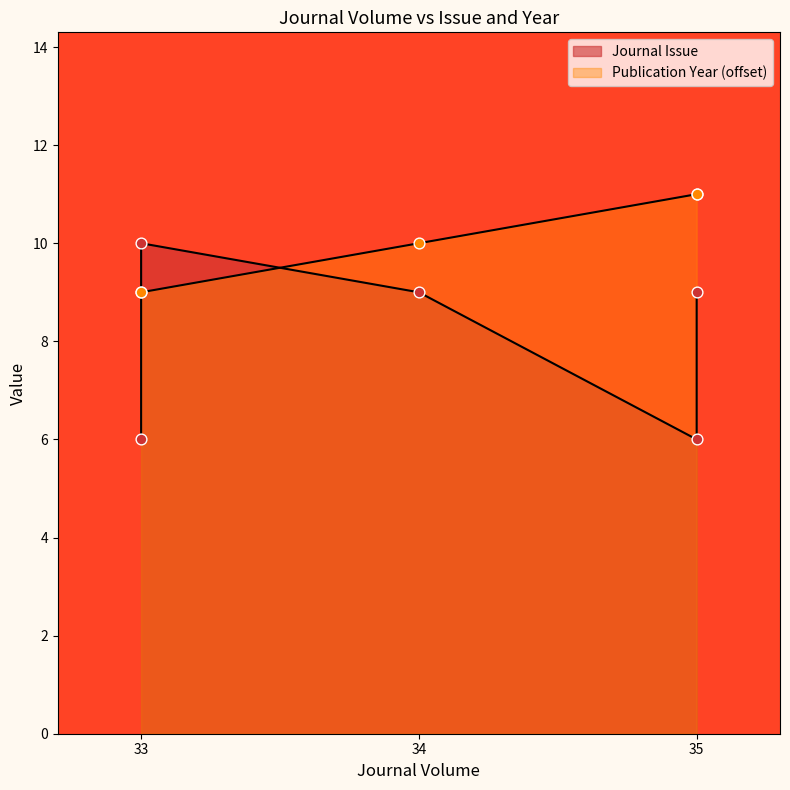

Is the value of Publication Year at 35 greater than the value of Journal Issue at 33?

Yes